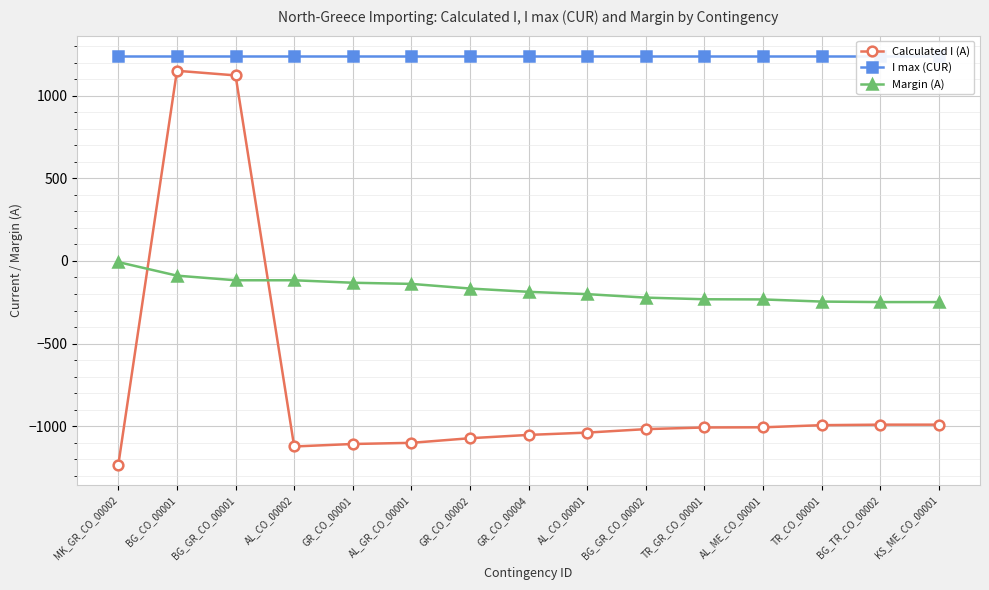

List the series in order of their overall mean, lowest first.

Calculated I (A), Margin (A), I max (CUR)